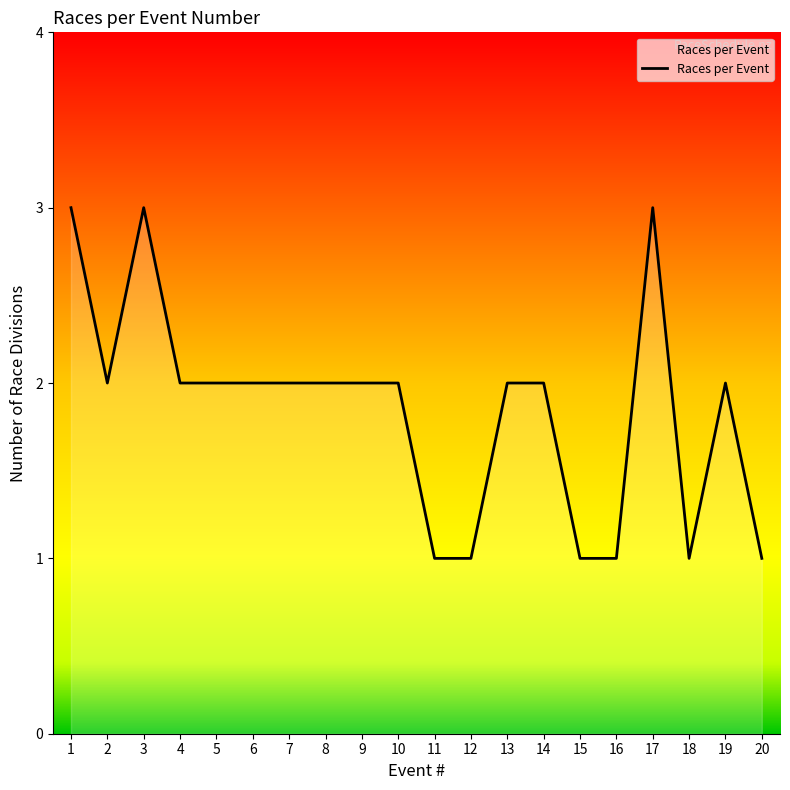

The chart shows a value of 3 at 3. True or false?

True